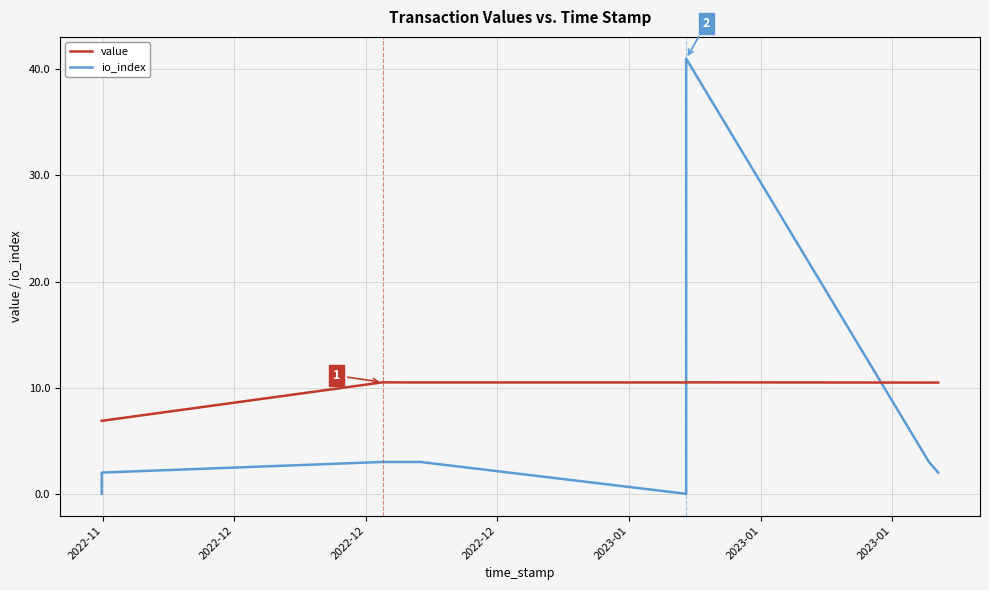

How many distinct data groups are displayed?

2